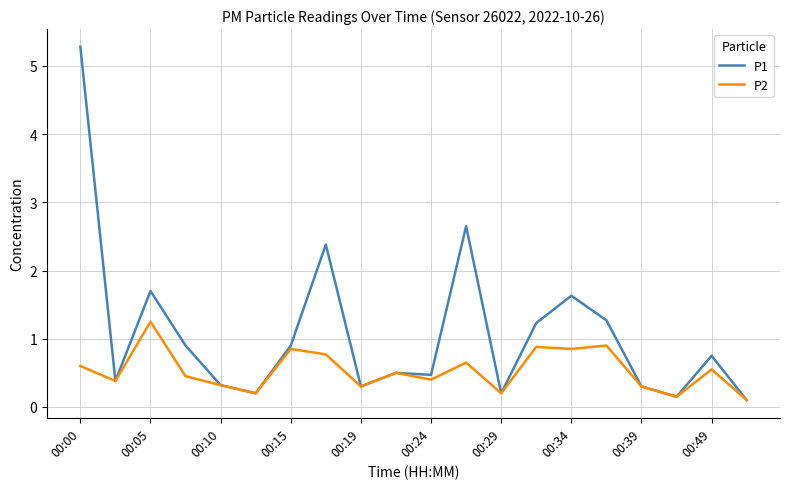

Count the number of categories in the chart.

20